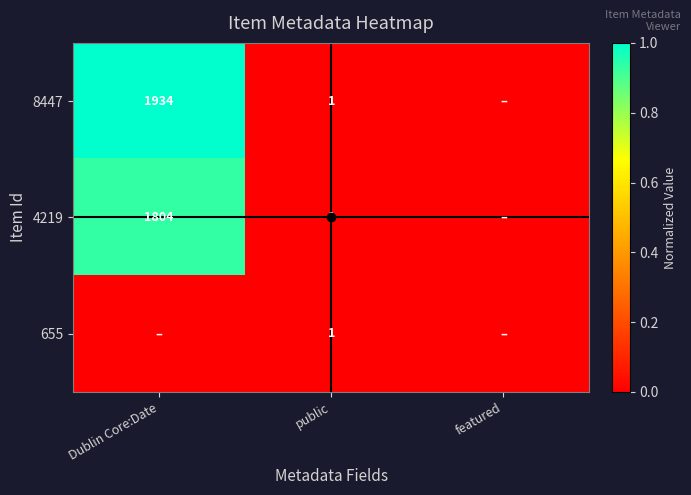

Rank the series by their maximum value, from highest to lowest.

8447, 4219, 655